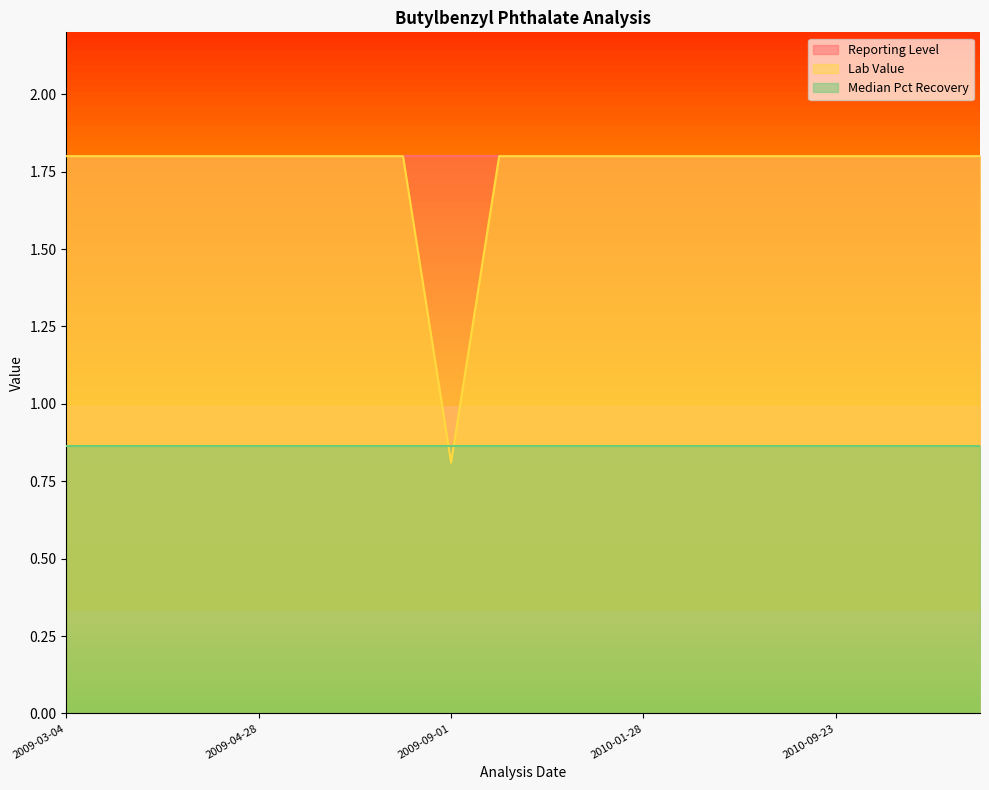

True or false: Reporting Level has a value of 1.8 at 2009-09-01.

True